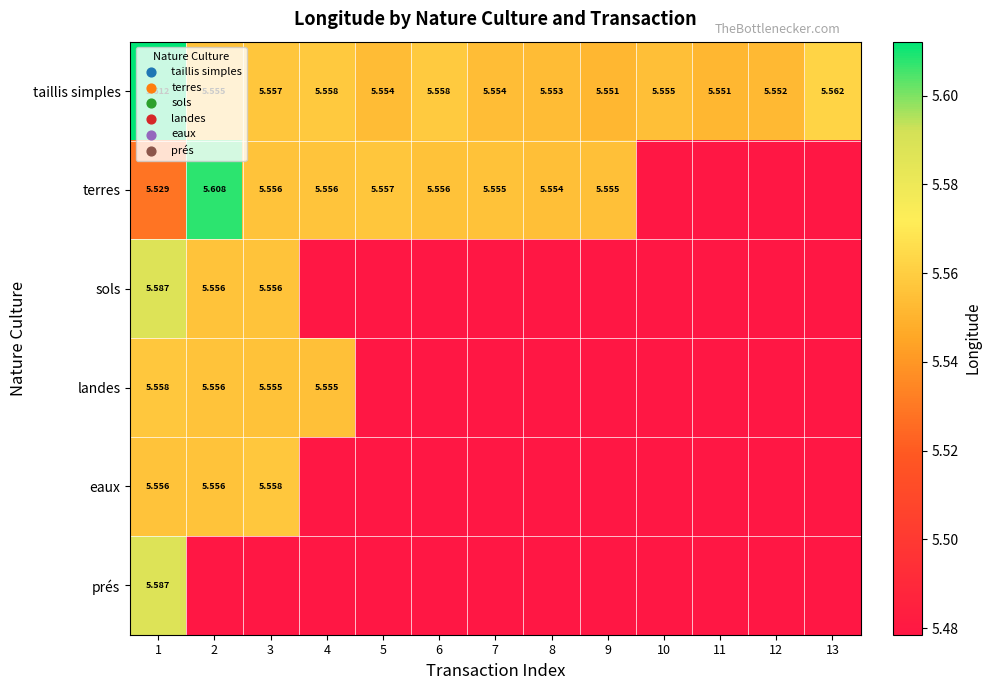

The value of sols at 2 is 5.6. True or false?

True